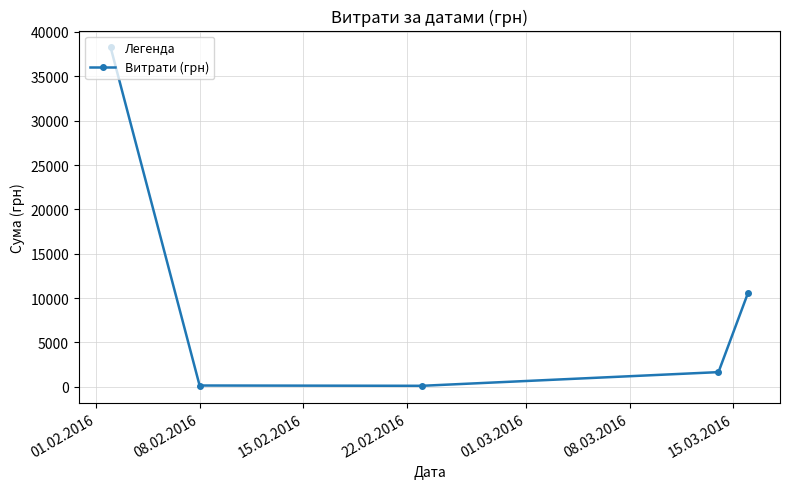

How many interior local valleys (lower than both neighbors) does the data have?

1